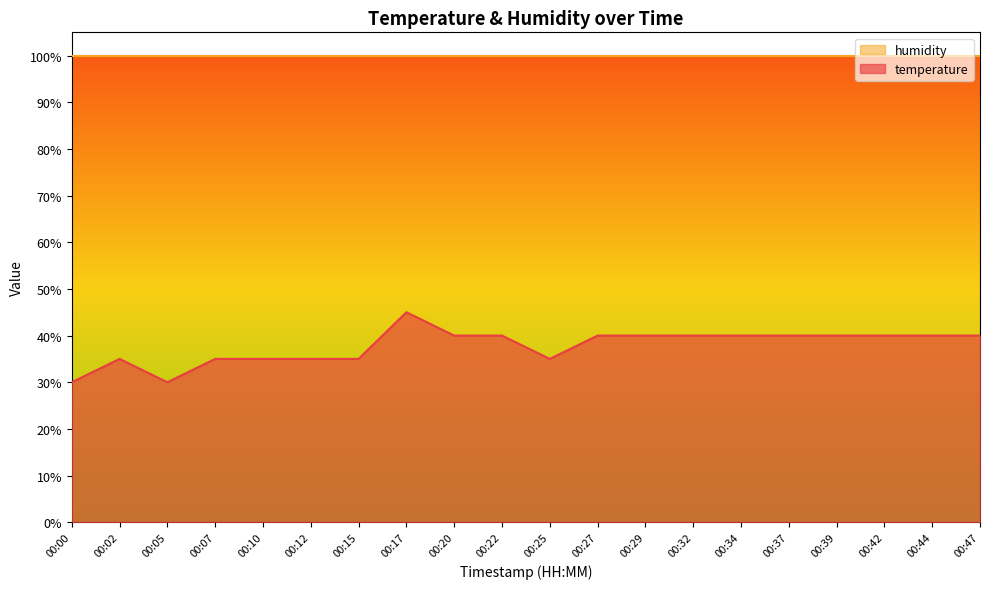

Count the number of values greater than 40.

12